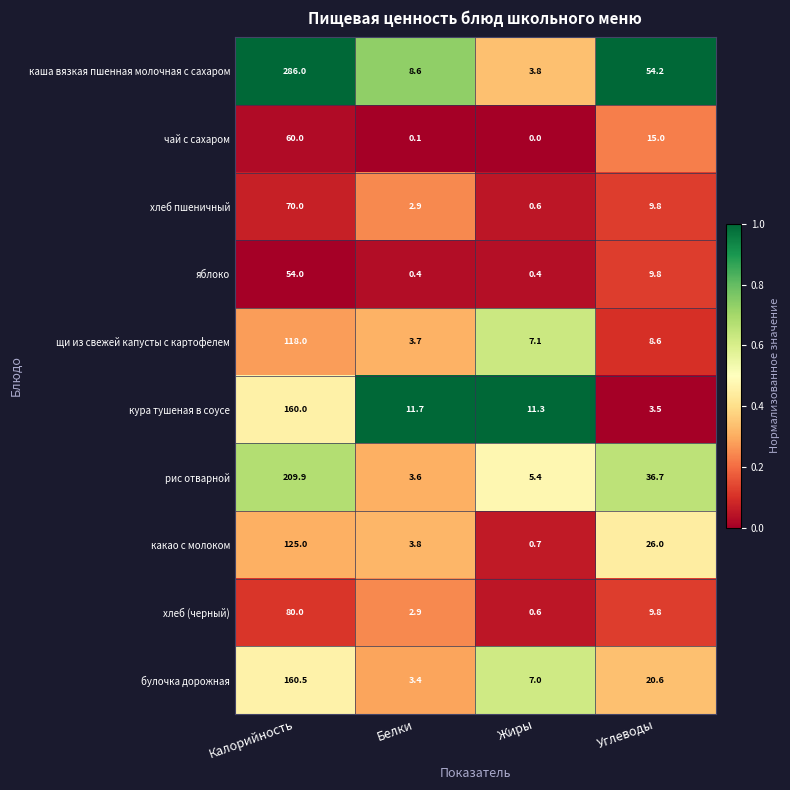

Is it true that рис отварной equals 3.6 at Белки?

True